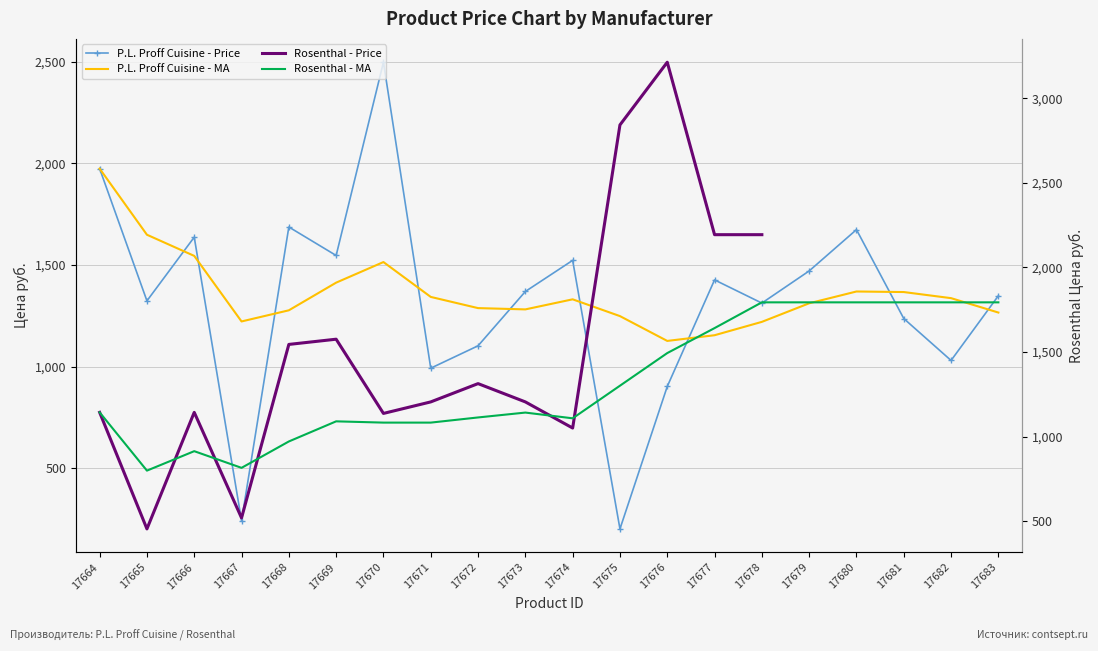

In P.L. Proff Cuisine - MA, how many points are lower than both neighbors (excluding endpoints)?

3